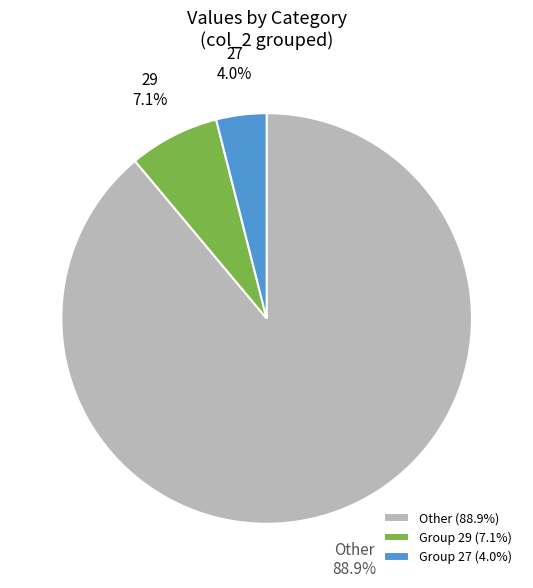

Rank the categories by value from highest to lowest.

Other (88.9%), Group 29 (7.1%), Group 27 (4.0%)